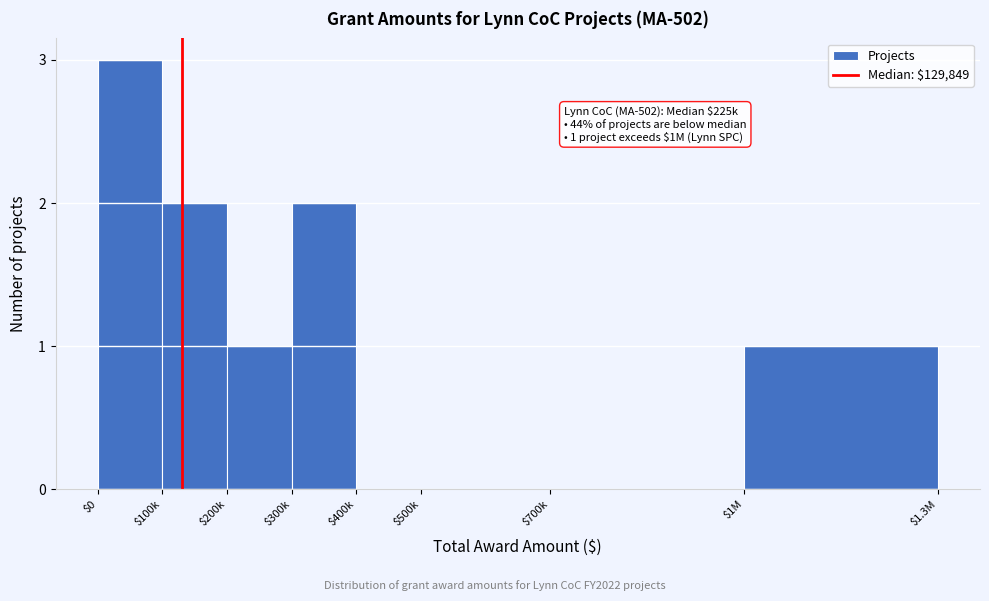

What is the greatest value displayed?

3